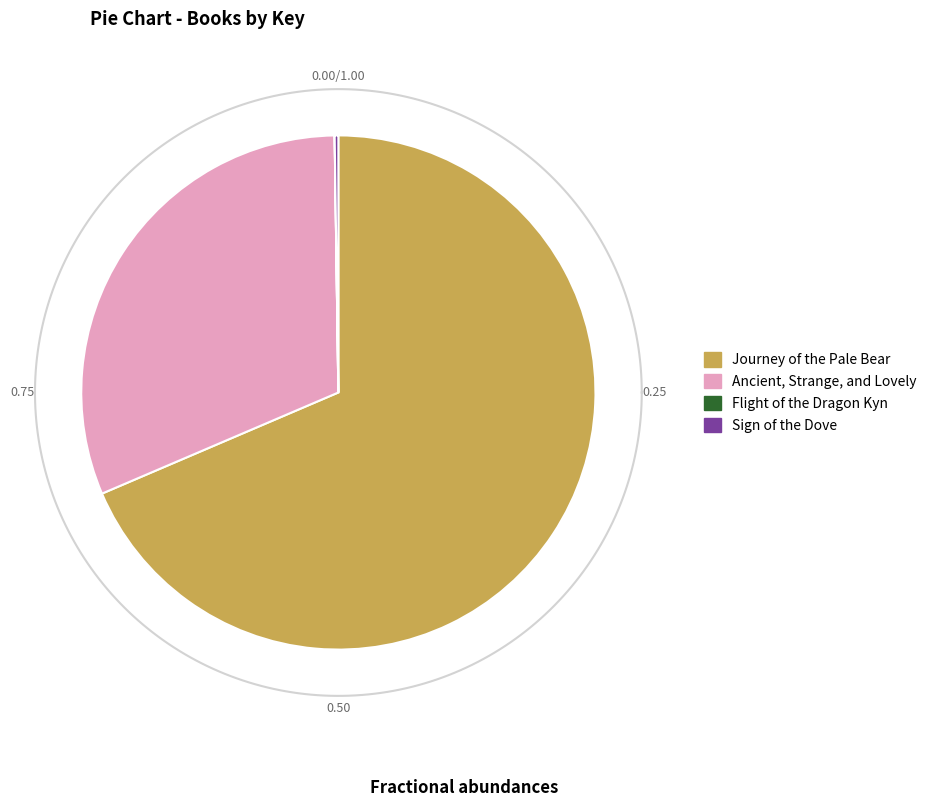

What portion of the pie excludes Sign of the Dove?

99.8%